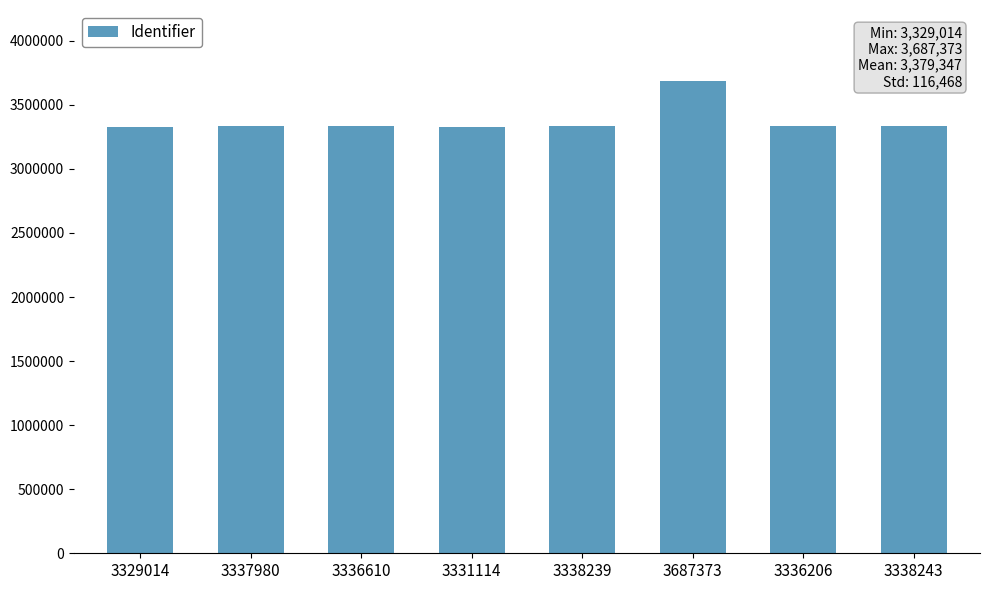

Does the chart contain stacked bars?

No